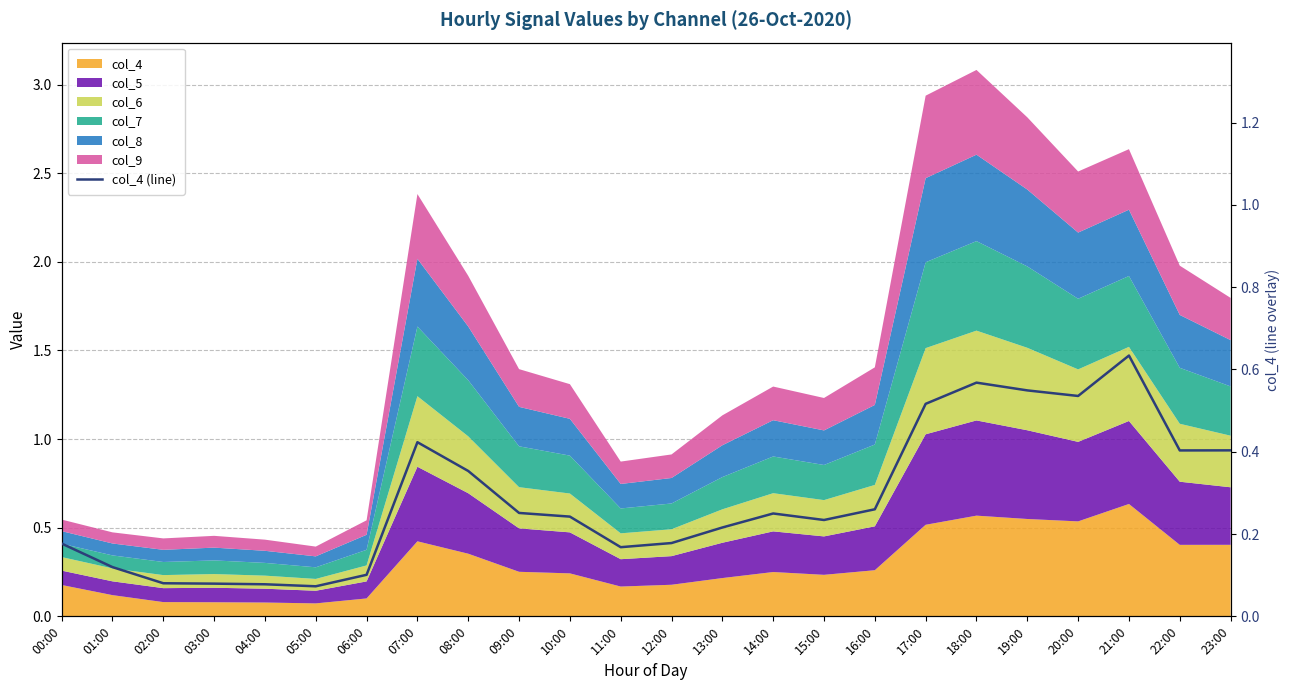

Rank the categories by value from highest to lowest.

21:00, 18:00, 19:00, 20:00, 17:00, 07:00, 23:00, 22:00, 08:00, 16:00, 09:00, 14:00, 10:00, 15:00, 13:00, 12:00, 00:00, 11:00, 01:00, 06:00, 02:00, 03:00, 04:00, 05:00